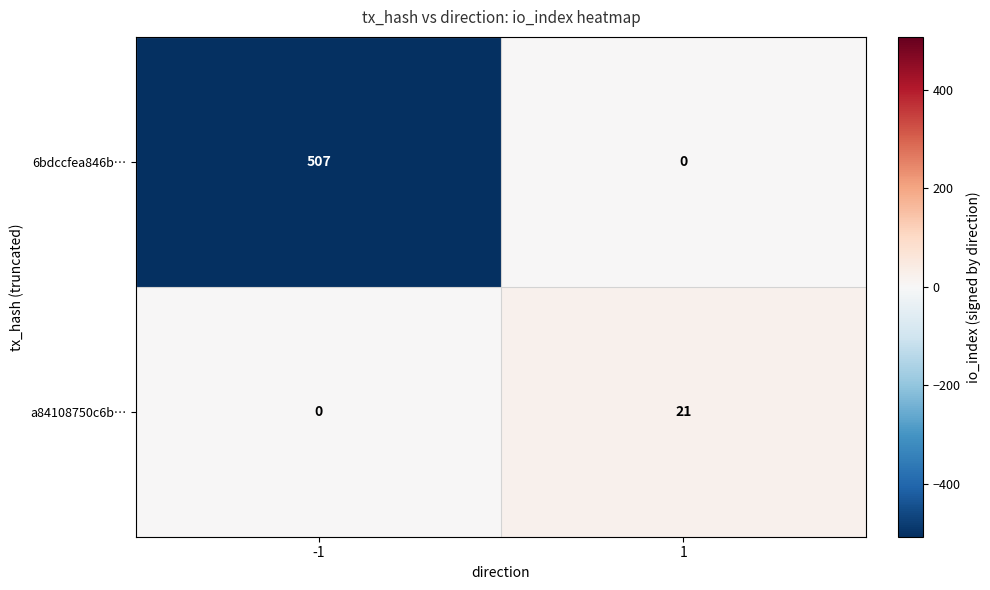

What is the highest value of the 6bdccfea846b… series?

507